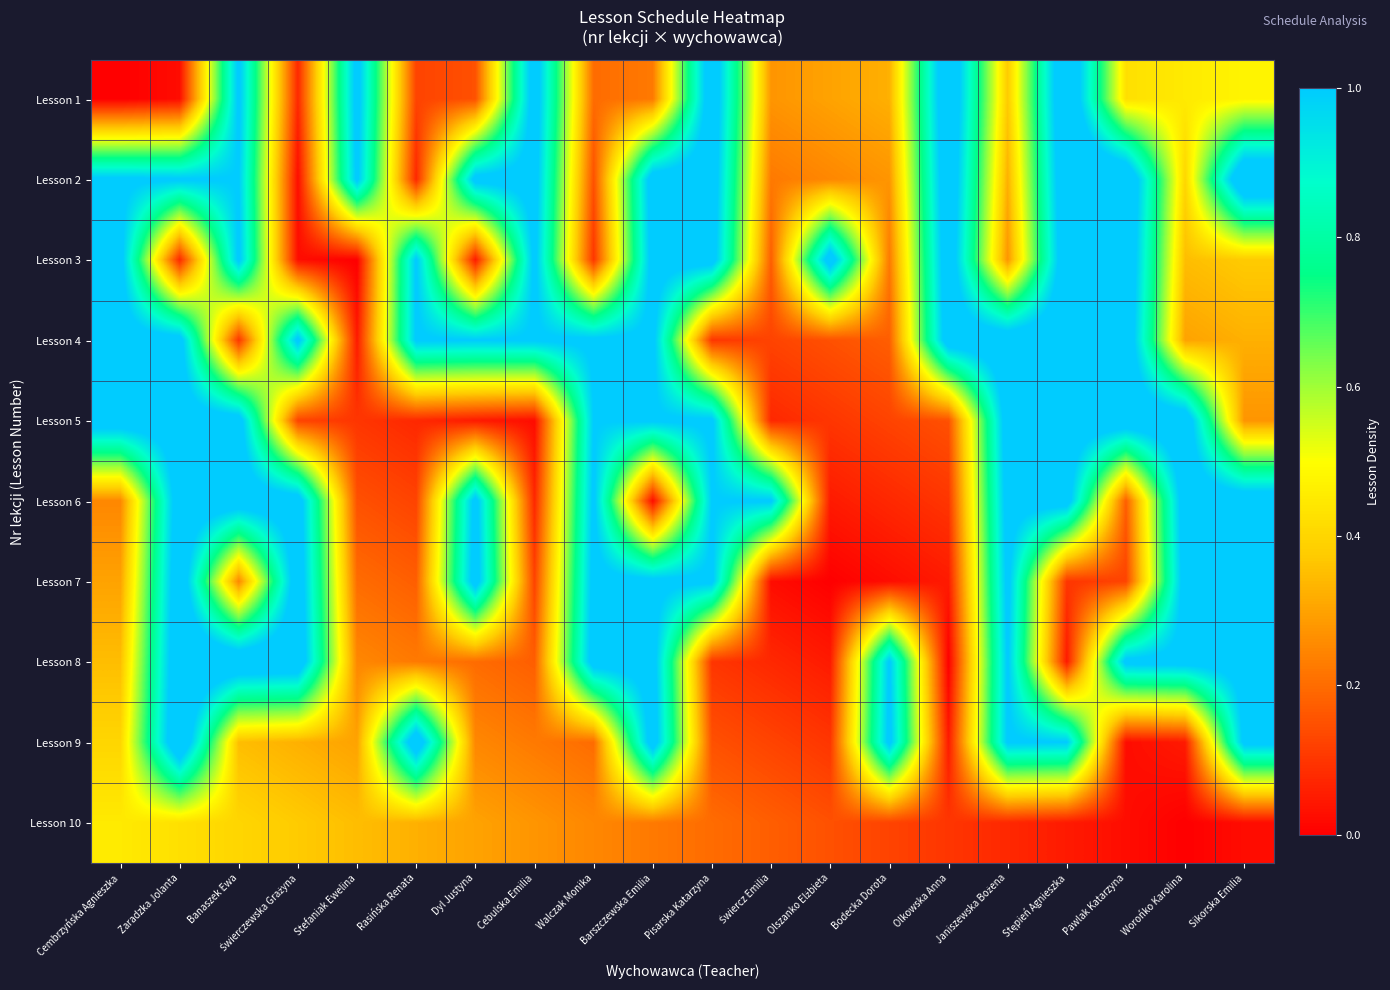

Reading left to right, list all the values displayed in this chart.

Lesson 1: Cembrzyńska Agnieszka=0.0	Zaradzka Jolanta=0.0	Banaszek Ewa=1.0	Świerczewska Grażyna=0.1	Stefaniak Ewelina=1.0	Rasińska Renata=0.1	Dyl Justyna=0.1	Cebulska Emilia=1.1	Walczak Monika=0.2	Barszczewska Emilia=0.2	Pisarska Katarzyna=1.1	Świercz Emilia=0.3	Olszanko Elżbieta=0.3	Bodecka Dorota=0.3	Olkowska Anna=1.1	Janiszewska Bożena=0.4	Stępień Agnieszka=1.2	Pawlak Katarzyna=0.4	Worońko Karolina=0.5	Sikorska Emilia=0.5
Lesson 2: Cembrzyńska Agnieszka=1.0	Zaradzka Jolanta=1.0	Banaszek Ewa=1.0	Świerczewska Grażyna=0.0	Stefaniak Ewelina=1.0	Rasińska Renata=0.1	Dyl Justyna=1.0	Cebulska Emilia=1.1	Walczak Monika=0.2	Barszczewska Emilia=1.1	Pisarska Katarzyna=1.1	Świercz Emilia=0.2	Olszanko Elżbieta=0.2	Bodecka Dorota=0.3	Olkowska Anna=1.1	Janiszewska Bożena=0.3	Stępień Agnieszka=1.1	Pawlak Katarzyna=1.1	Worońko Karolina=0.4	Sikorska Emilia=1.2
Lesson 3: Cembrzyńska Agnieszka=1.0	Zaradzka Jolanta=0.1	Banaszek Ewa=1.0	Świerczewska Grażyna=0.0	Stefaniak Ewelina=0.0	Rasińska Renata=1.0	Dyl Justyna=0.0	Cebulska Emilia=1.0	Walczak Monika=0.1	Barszczewska Emilia=1.1	Pisarska Katarzyna=1.1	Świercz Emilia=0.2	Olszanko Elżbieta=1.1	Bodecka Dorota=0.2	Olkowska Anna=1.1	Janiszewska Bożena=0.3	Stępień Agnieszka=1.1	Pawlak Katarzyna=1.1	Worońko Karolina=0.3	Sikorska Emilia=0.4
Lesson 4: Cembrzyńska Agnieszka=1.1	Zaradzka Jolanta=1.1	Banaszek Ewa=0.1	Świerczewska Grażyna=1.0	Stefaniak Ewelina=0.0	Rasińska Renata=1.0	Dyl Justyna=1.0	Cebulska Emilia=1.0	Walczak Monika=1.0	Barszczewska Emilia=1.0	Pisarska Katarzyna=0.1	Świercz Emilia=0.1	Olszanko Elżbieta=0.1	Bodecka Dorota=0.2	Olkowska Anna=1.1	Janiszewska Bożena=1.1	Stępień Agnieszka=1.1	Pawlak Katarzyna=1.1	Worońko Karolina=0.3	Sikorska Emilia=0.3
Lesson 5: Cembrzyńska Agnieszka=1.1	Zaradzka Jolanta=1.1	Banaszek Ewa=1.1	Świerczewska Grażyna=0.1	Stefaniak Ewelina=0.1	Rasińska Renata=0.1	Dyl Justyna=0.1	Cebulska Emilia=0.0	Walczak Monika=1.0	Barszczewska Emilia=1.0	Pisarska Katarzyna=1.0	Świercz Emilia=0.1	Olszanko Elżbieta=0.1	Bodecka Dorota=0.1	Olkowska Anna=0.1	Janiszewska Bożena=1.1	Stępień Agnieszka=1.1	Pawlak Katarzyna=1.1	Worońko Karolina=1.1	Sikorska Emilia=0.3
Lesson 6: Cembrzyńska Agnieszka=0.2	Zaradzka Jolanta=1.1	Banaszek Ewa=1.1	Świerczewska Grażyna=1.1	Stefaniak Ewelina=0.1	Rasińska Renata=0.1	Dyl Justyna=1.0	Cebulska Emilia=0.1	Walczak Monika=1.0	Barszczewska Emilia=0.0	Pisarska Katarzyna=1.0	Świercz Emilia=1.0	Olszanko Elżbieta=0.0	Bodecka Dorota=0.1	Olkowska Anna=0.1	Janiszewska Bożena=1.1	Stępień Agnieszka=1.1	Pawlak Katarzyna=0.2	Worońko Karolina=1.1	Sikorska Emilia=1.1
Lesson 7: Cembrzyńska Agnieszka=0.3	Zaradzka Jolanta=1.1	Banaszek Ewa=0.2	Świerczewska Grażyna=1.1	Stefaniak Ewelina=0.2	Rasińska Renata=0.2	Dyl Justyna=1.1	Cebulska Emilia=0.1	Walczak Monika=1.0	Barszczewska Emilia=1.0	Pisarska Katarzyna=1.0	Świercz Emilia=0.0	Olszanko Elżbieta=0.0	Bodecka Dorota=0.0	Olkowska Anna=0.0	Janiszewska Bożena=1.0	Stępień Agnieszka=0.1	Pawlak Katarzyna=0.1	Worońko Karolina=1.1	Sikorska Emilia=1.1
Lesson 8: Cembrzyńska Agnieszka=0.3	Zaradzka Jolanta=1.1	Banaszek Ewa=1.1	Świerczewska Grażyna=1.1	Stefaniak Ewelina=0.2	Rasińska Renata=0.2	Dyl Justyna=0.2	Cebulska Emilia=0.2	Walczak Monika=1.1	Barszczewska Emilia=1.1	Pisarska Katarzyna=0.1	Świercz Emilia=0.1	Olszanko Elżbieta=0.0	Bodecka Dorota=1.0	Olkowska Anna=0.0	Janiszewska Bożena=1.0	Stępień Agnieszka=0.1	Pawlak Katarzyna=1.0	Worońko Karolina=1.0	Sikorska Emilia=1.1
Lesson 9: Cembrzyńska Agnieszka=0.4	Zaradzka Jolanta=1.1	Banaszek Ewa=0.4	Świerczewska Grażyna=0.3	Stefaniak Ewelina=0.3	Rasińska Renata=1.1	Dyl Justyna=0.2	Cebulska Emilia=0.2	Walczak Monika=0.2	Barszczewska Emilia=1.1	Pisarska Katarzyna=0.2	Świercz Emilia=0.1	Olszanko Elżbieta=0.1	Bodecka Dorota=1.0	Olkowska Anna=0.1	Janiszewska Bożena=1.0	Stępień Agnieszka=1.0	Pawlak Katarzyna=0.0	Worońko Karolina=0.0	Sikorska Emilia=1.0
Lesson 10: Cembrzyńska Agnieszka=0.5	Zaradzka Jolanta=0.4	Banaszek Ewa=0.4	Świerczewska Grażyna=0.4	Stefaniak Ewelina=0.3	Rasińska Renata=0.3	Dyl Justyna=0.3	Cebulska Emilia=0.3	Walczak Monika=0.2	Barszczewska Emilia=0.2	Pisarska Katarzyna=0.2	Świercz Emilia=0.2	Olszanko Elżbieta=0.2	Bodecka Dorota=0.1	Olkowska Anna=0.1	Janiszewska Bożena=0.1	Stępień Agnieszka=0.0	Pawlak Katarzyna=0.0	Worońko Karolina=0.0	Sikorska Emilia=0.0